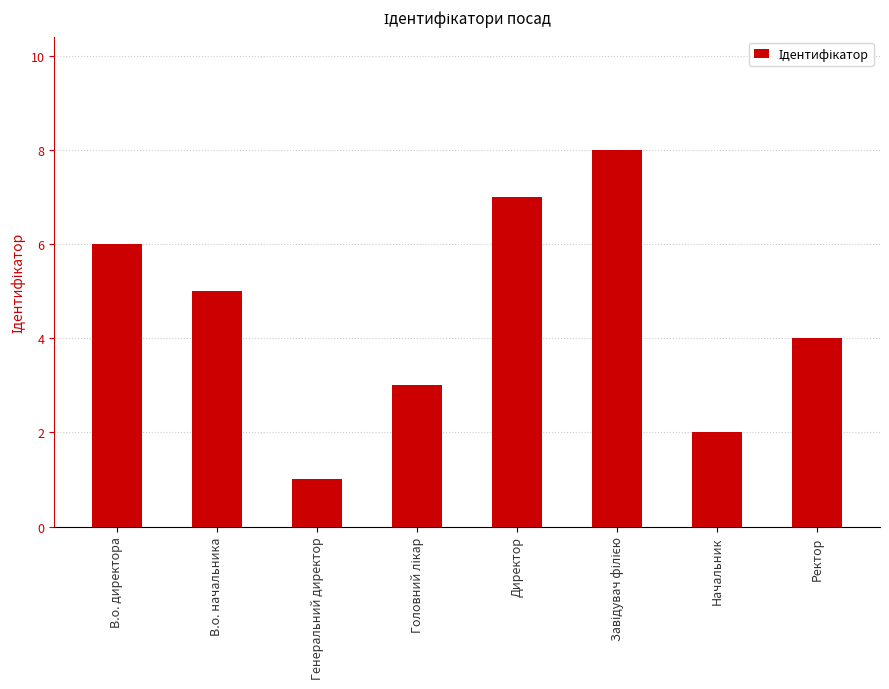

What is the difference between the second highest and second lowest values?

5